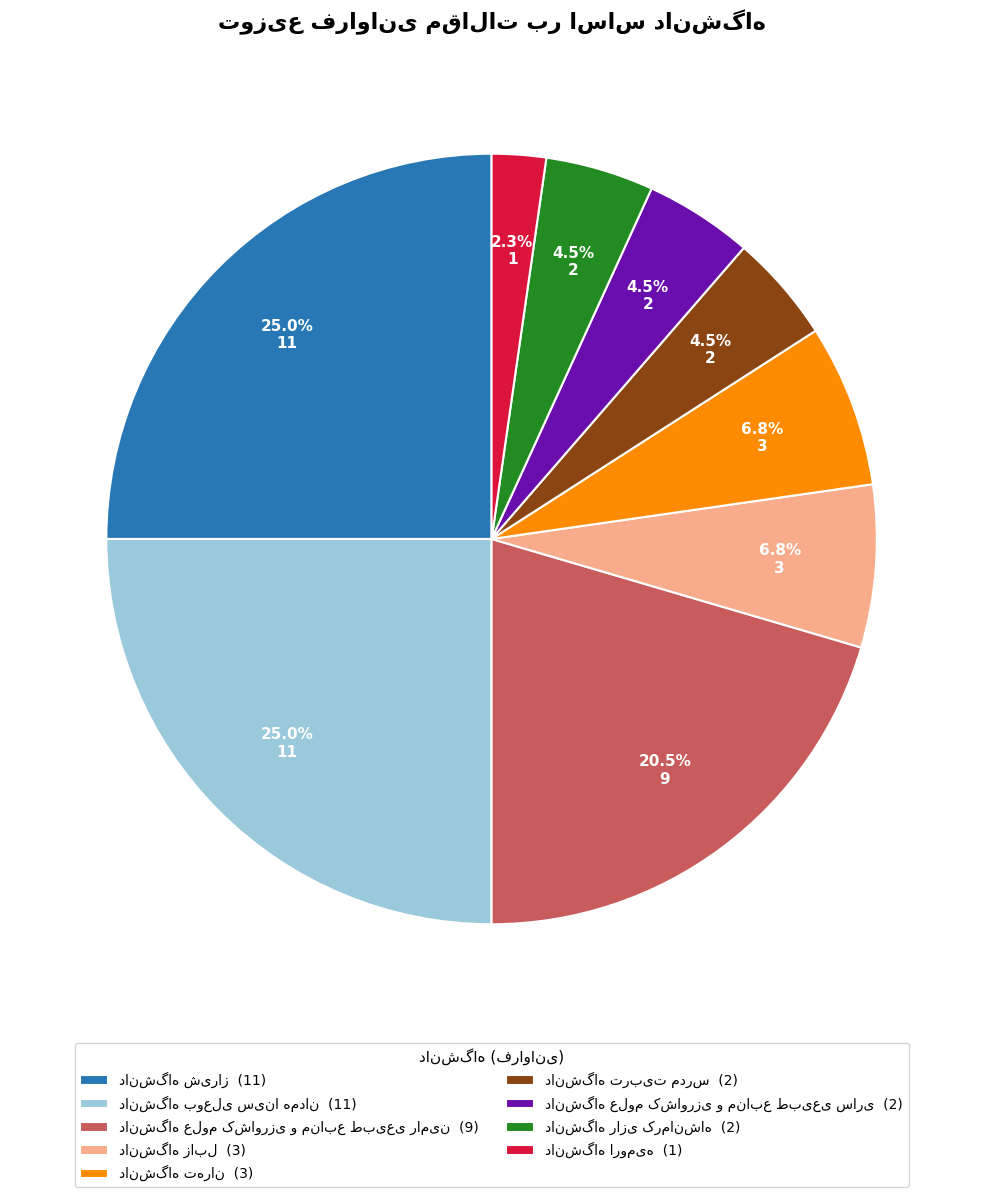

Is there a majority slice in this chart?

No